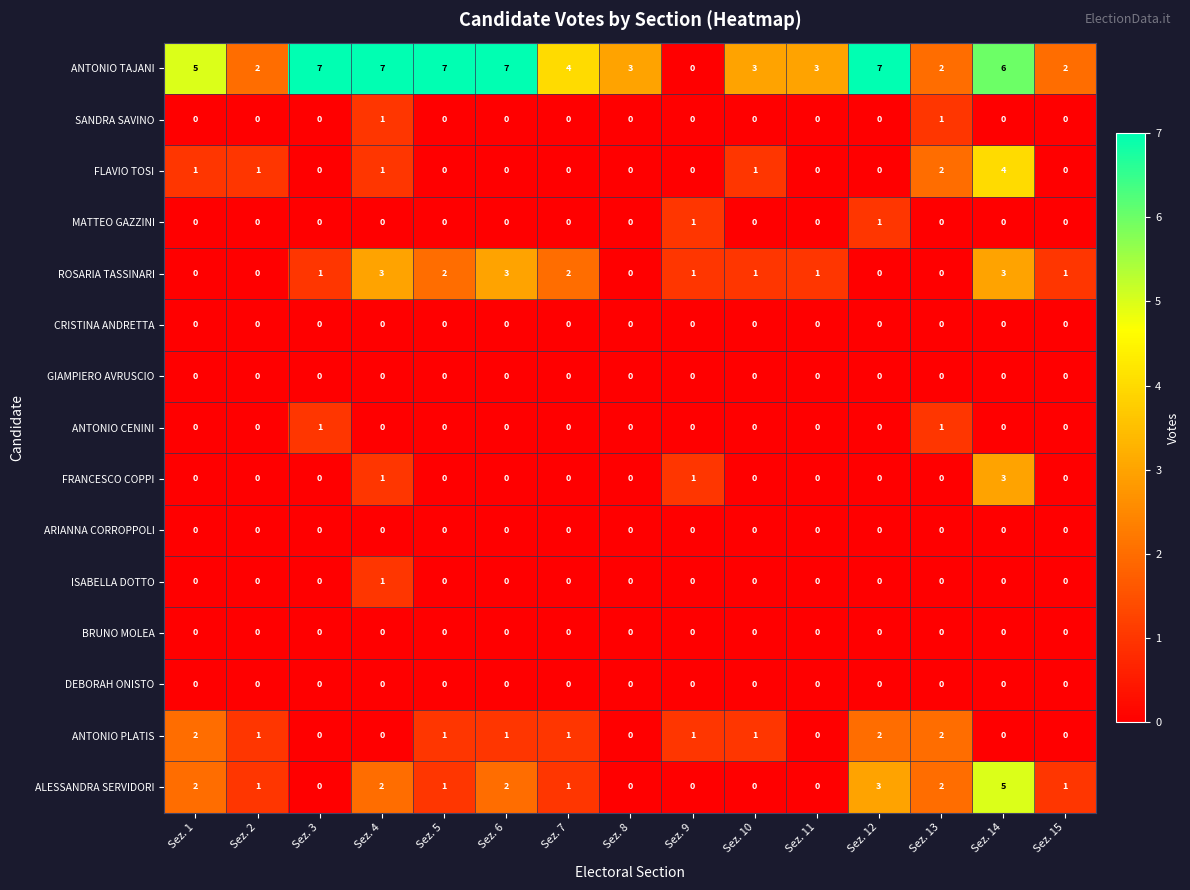

What is the maximum value shown in the chart?

7